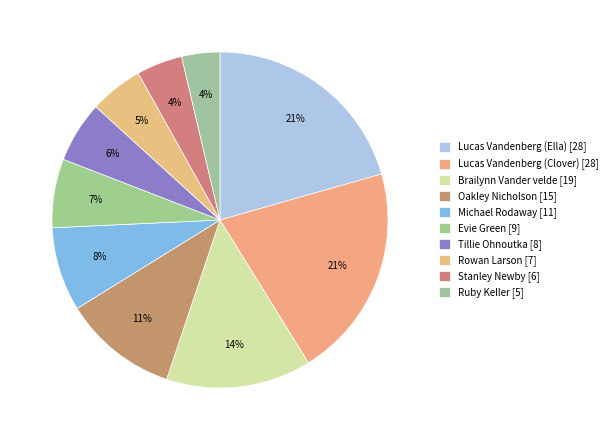

To the nearest percent, what is the combined percentage of Tillie Ohnoutka and Michael Rodaway?

14%